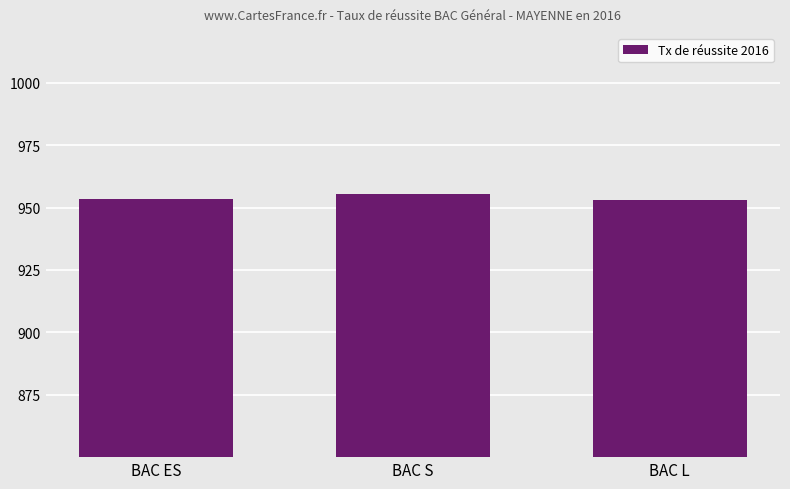

What is the maximum value shown in the chart?

955.4